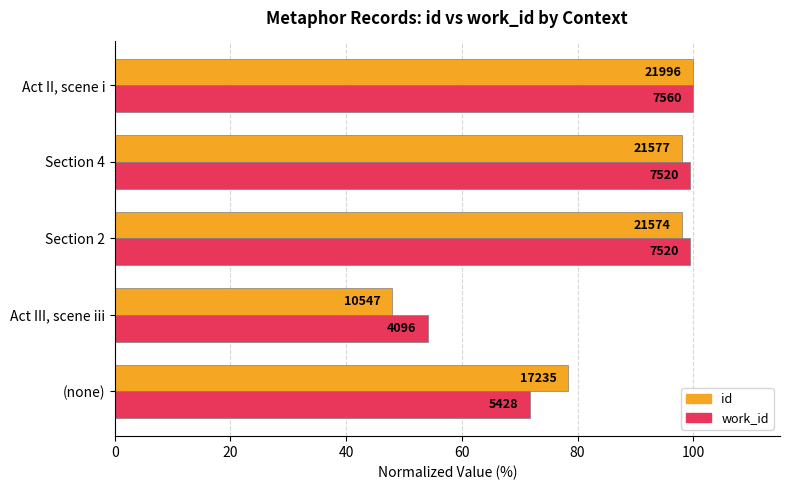

What is the average value of the work_id series?

85.0